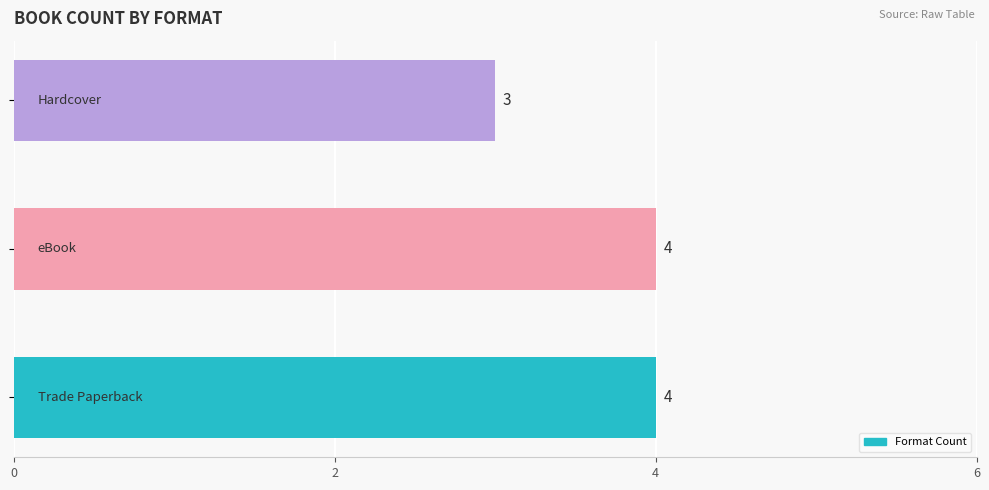

How many bars are there in total?

3